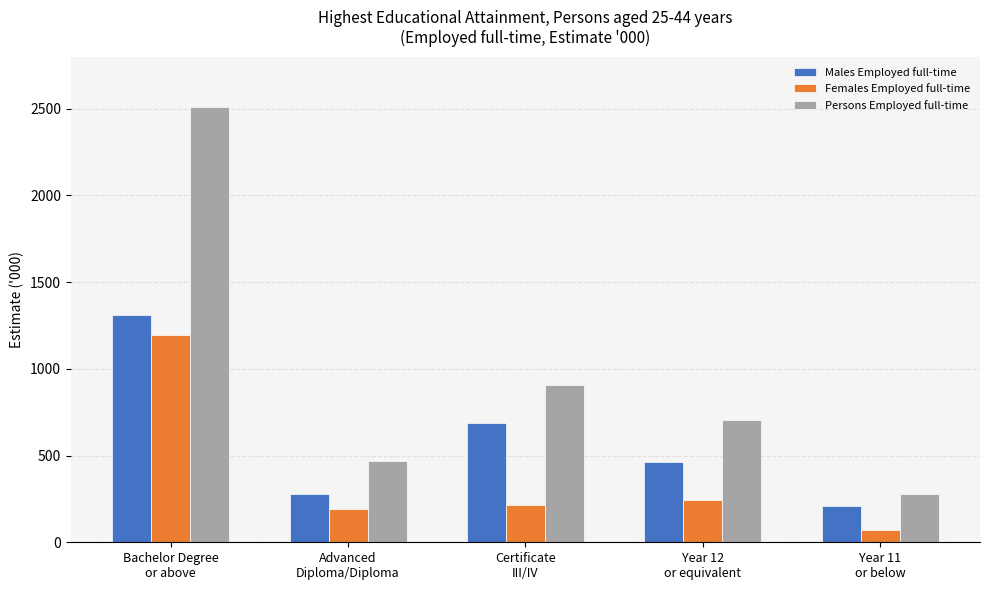

What is the sum of all Males Employed full-time values?

2948.5